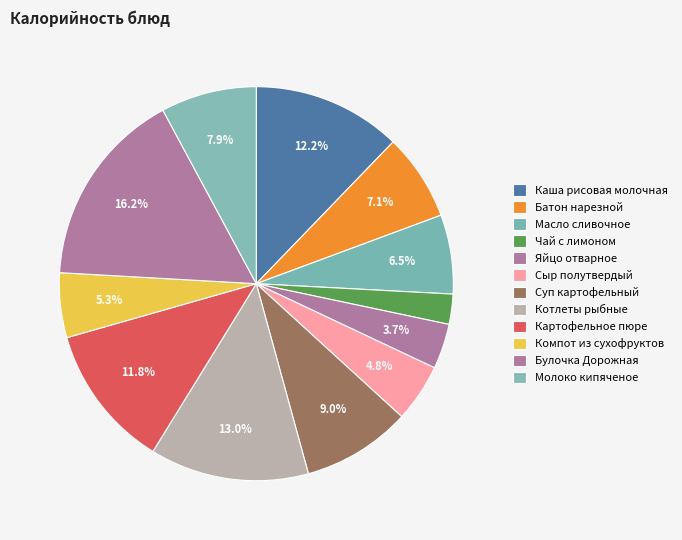

Count the number of slices in the pie.

12